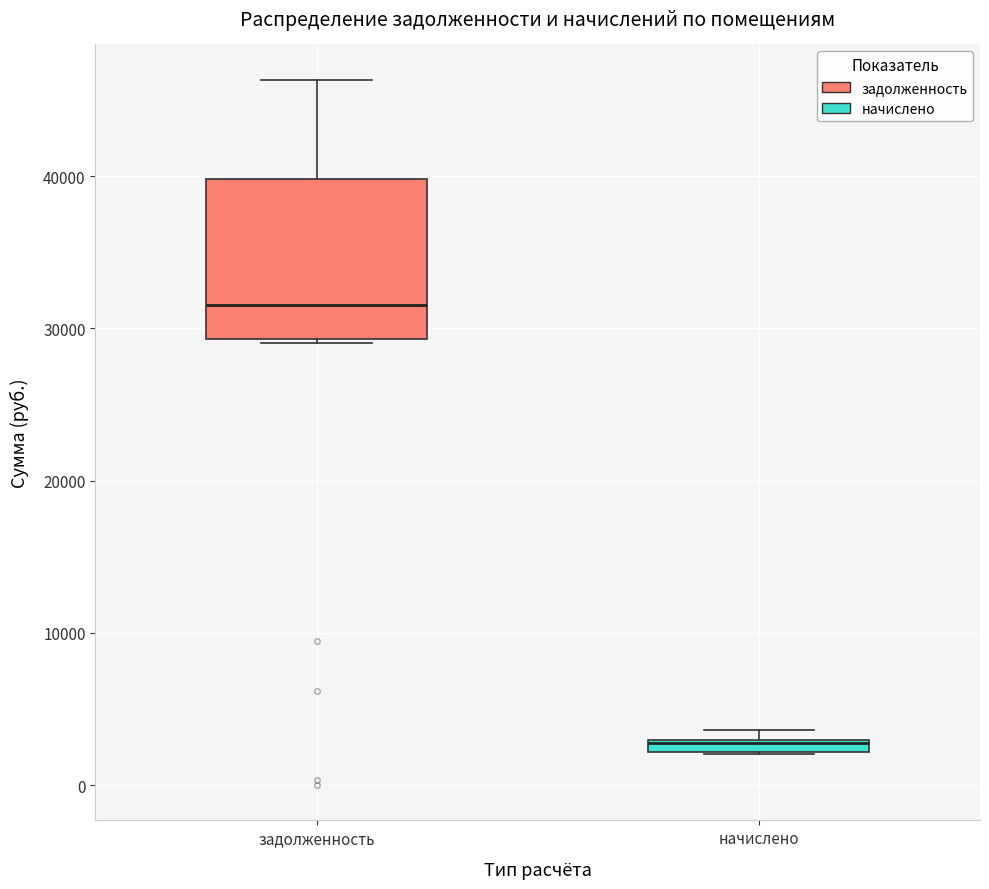

Which box is the tallest, from its lower edge to its upper edge?

задолженность